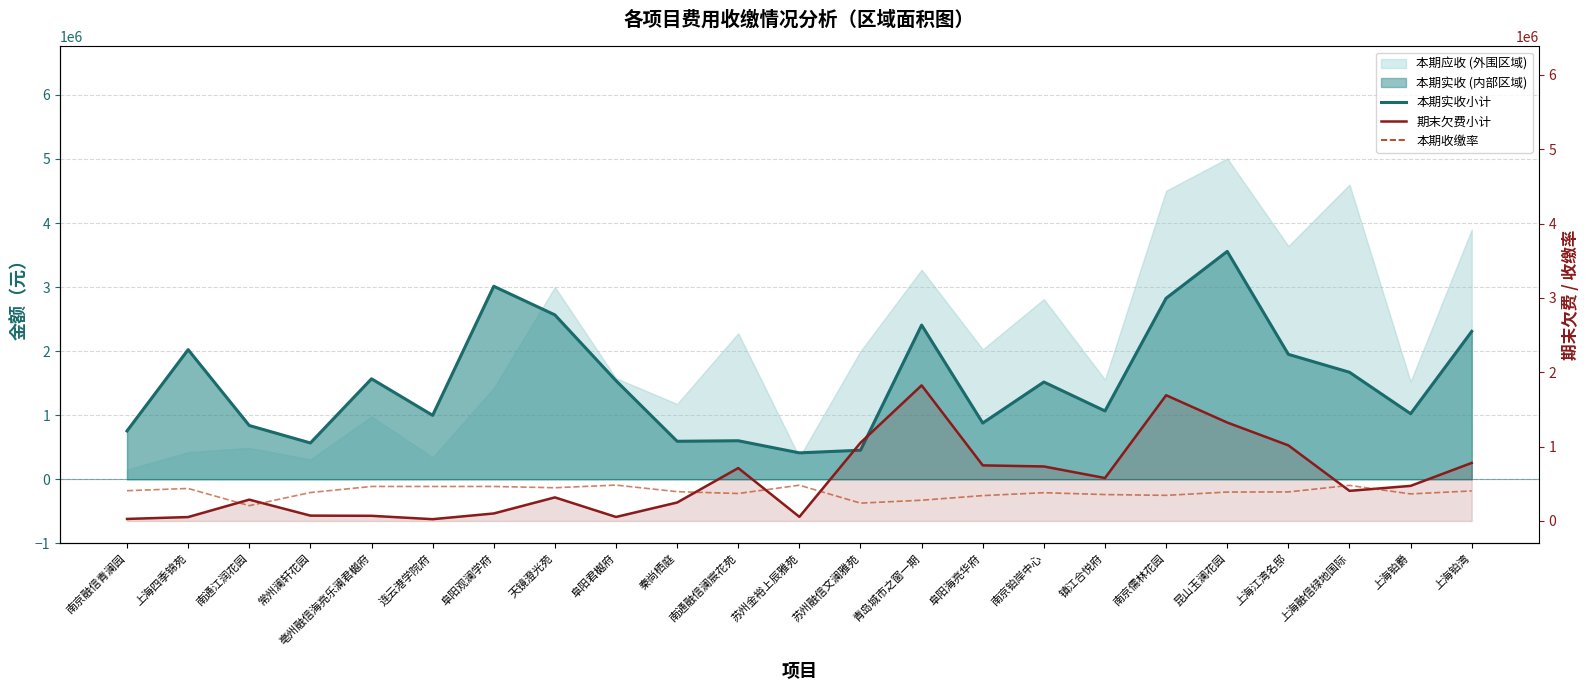

At which category is the sum across all series the highest?

昆山玉澜花园